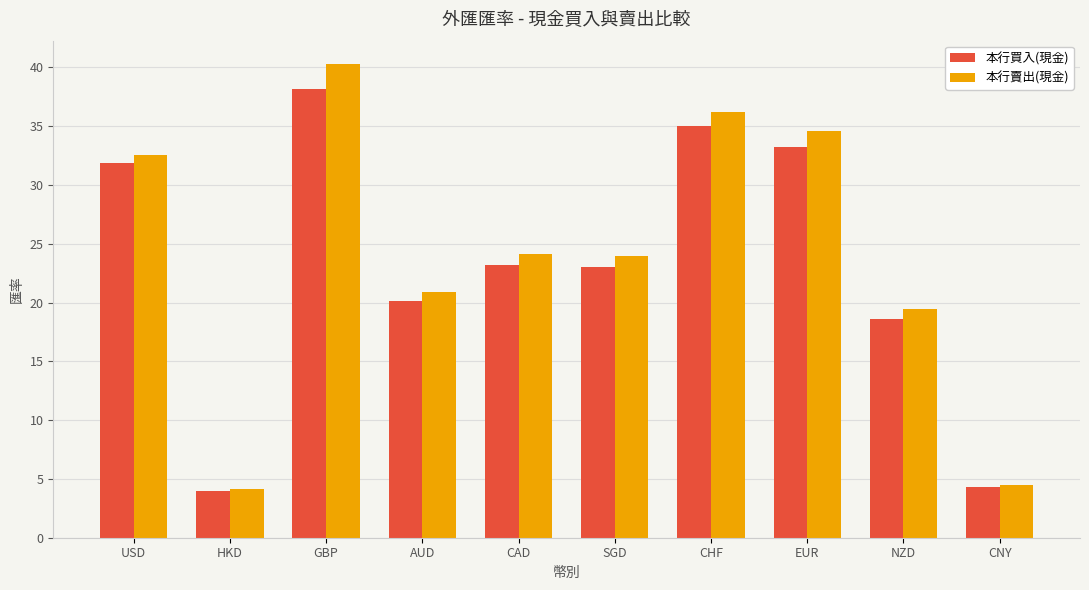

True or false: 本行賣出(現金) has a value of 4.2 at HKD.

True